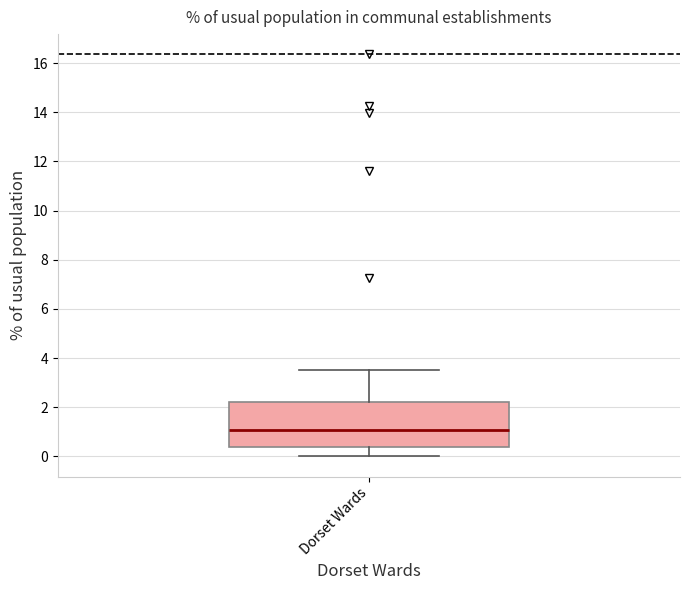

Where does the lower whisker of the box for Dorset Wards end on the y-axis? The values are not printed on the chart, so give them approximately, as read against the axis.

0.0